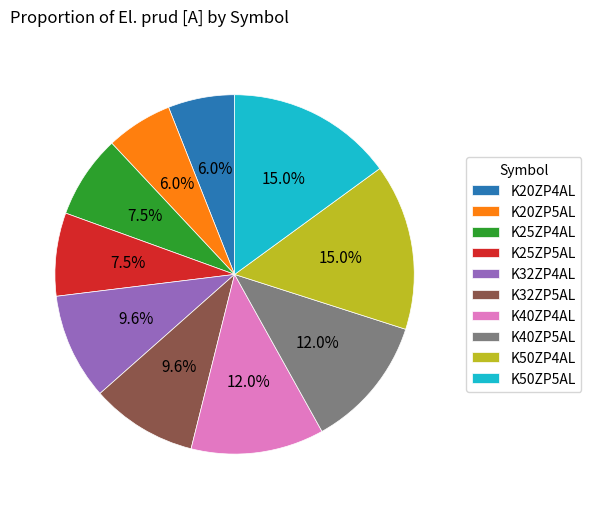

To the nearest percent, what is the difference between the largest and smallest slice percentages?

9%